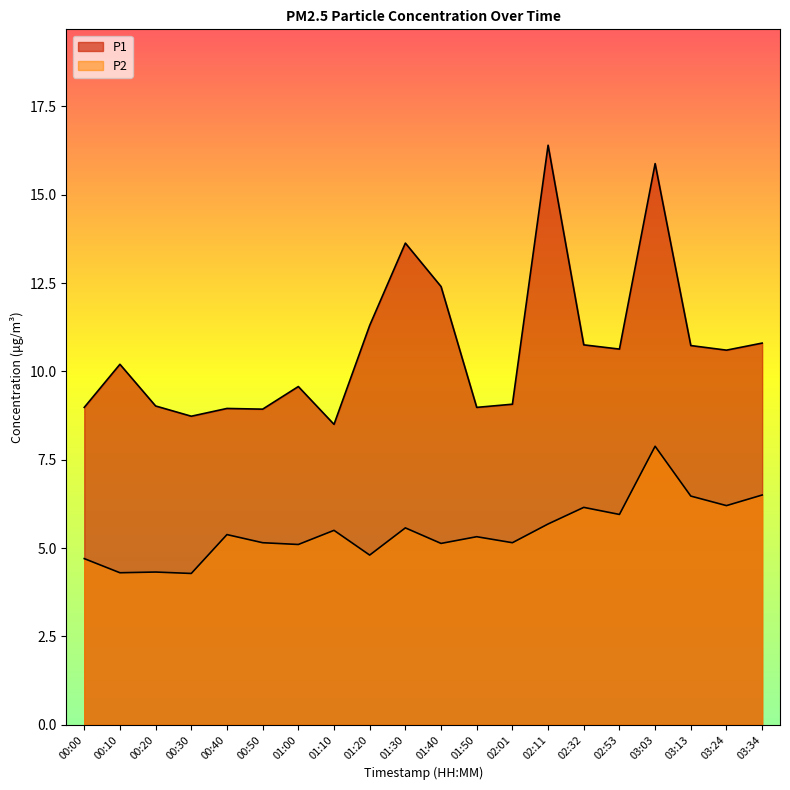

How many lines are shown in the chart?

2